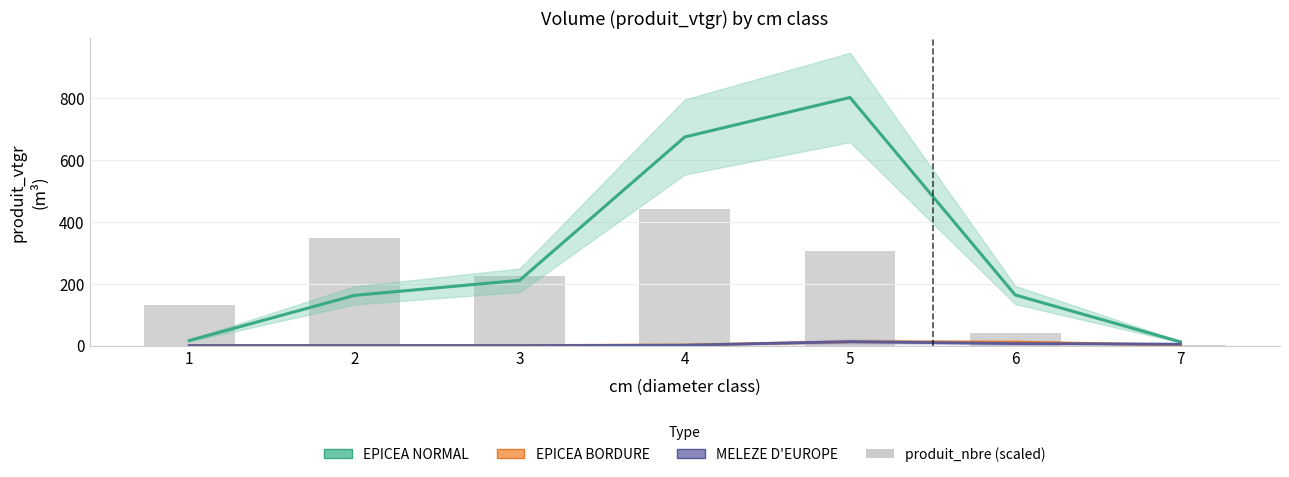

What is the average value of the EPICEA NORMAL series?

291.3